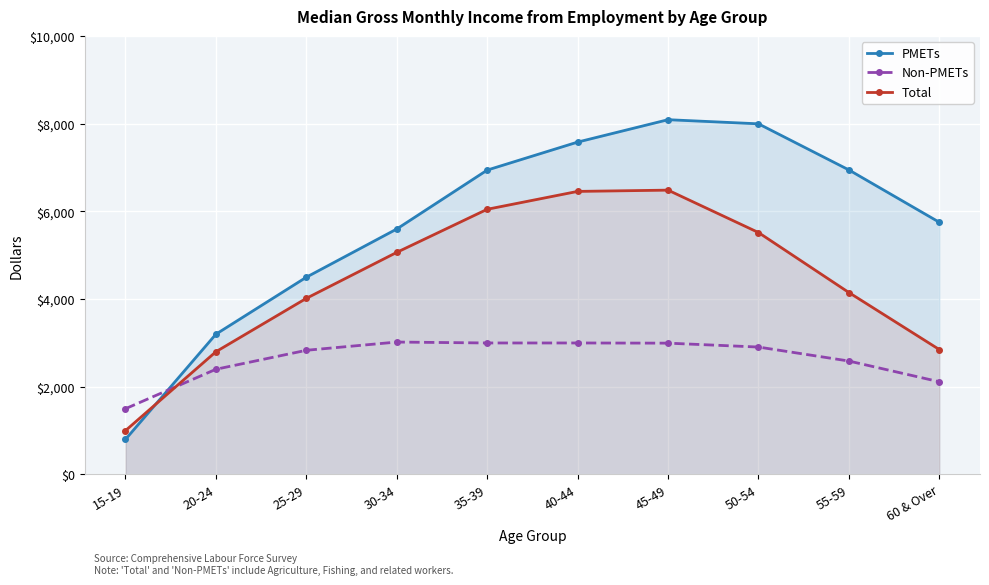

At 60 & Over, list the series in order from smallest to largest.

Non-PMETs, Total, PMETs